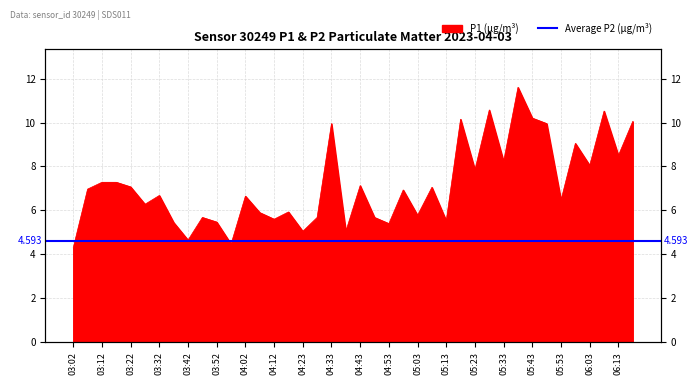

The value at 03:27 is 6.3. True or false?

True